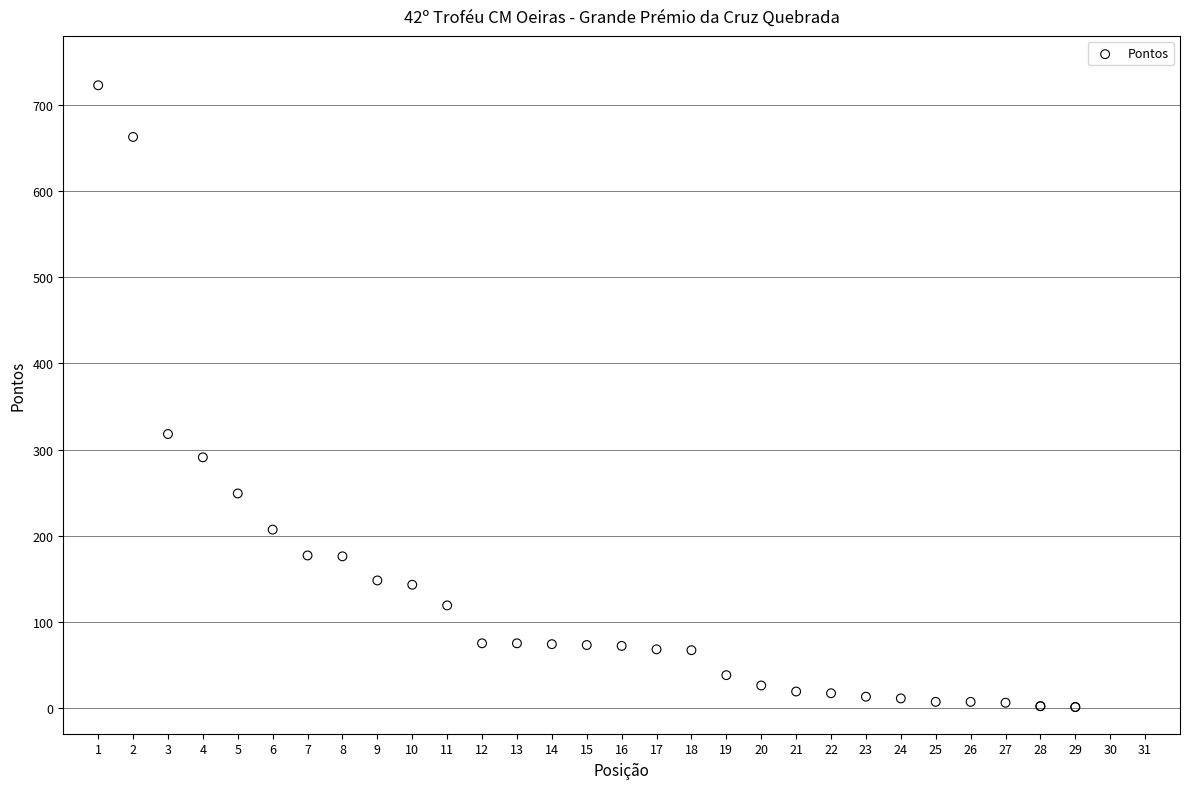

What Y value in the scatter plot is closest to 362?

318